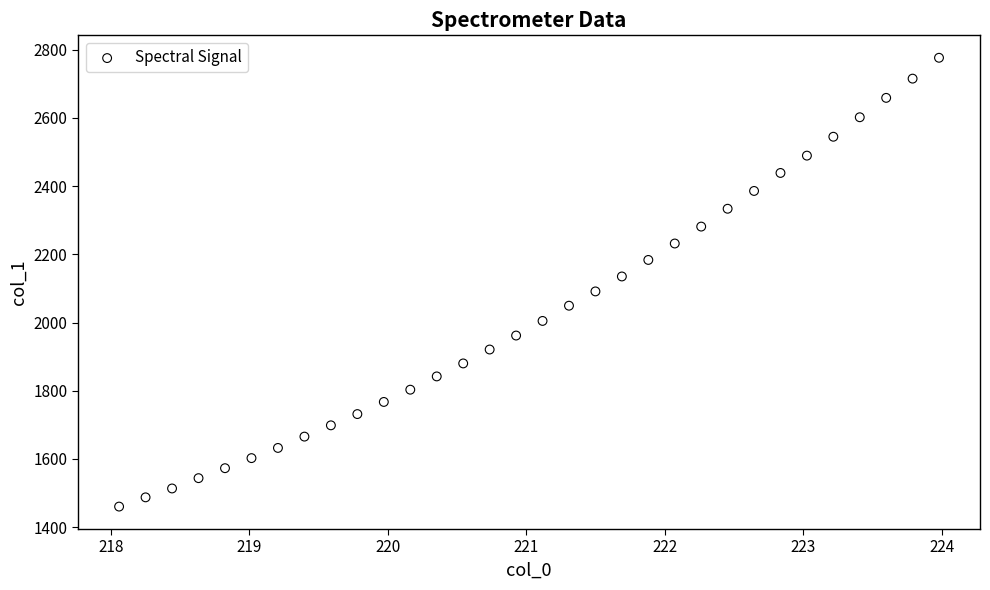

What is the range of X values (max minus min)?

5.9